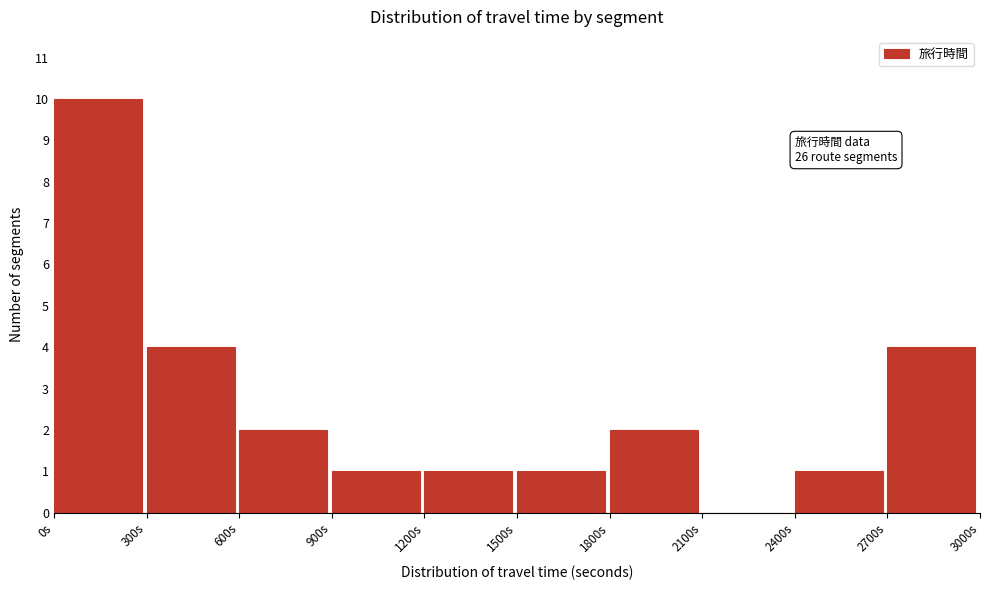

Which range on the x-axis has the tallest bar?

0 to 300